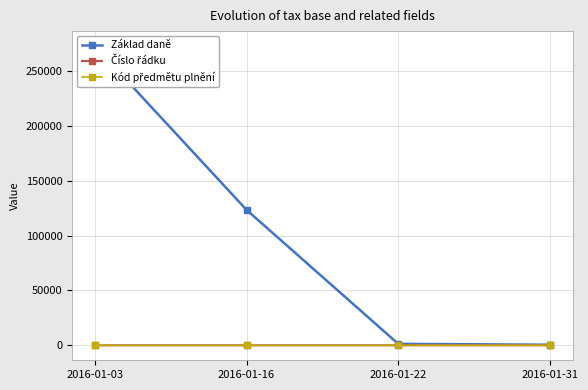

Read the Základ daně value at 2016-01-31.

542.6